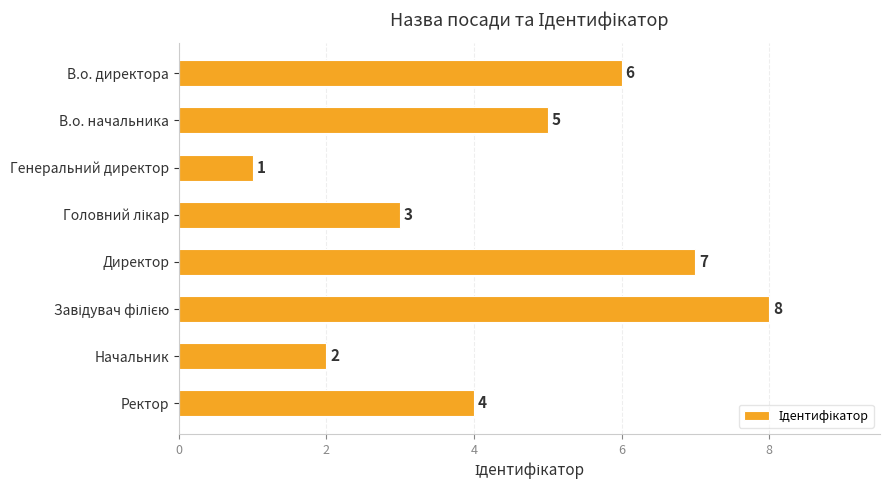

Which label corresponds to the smallest value in the chart?

Генеральний директор